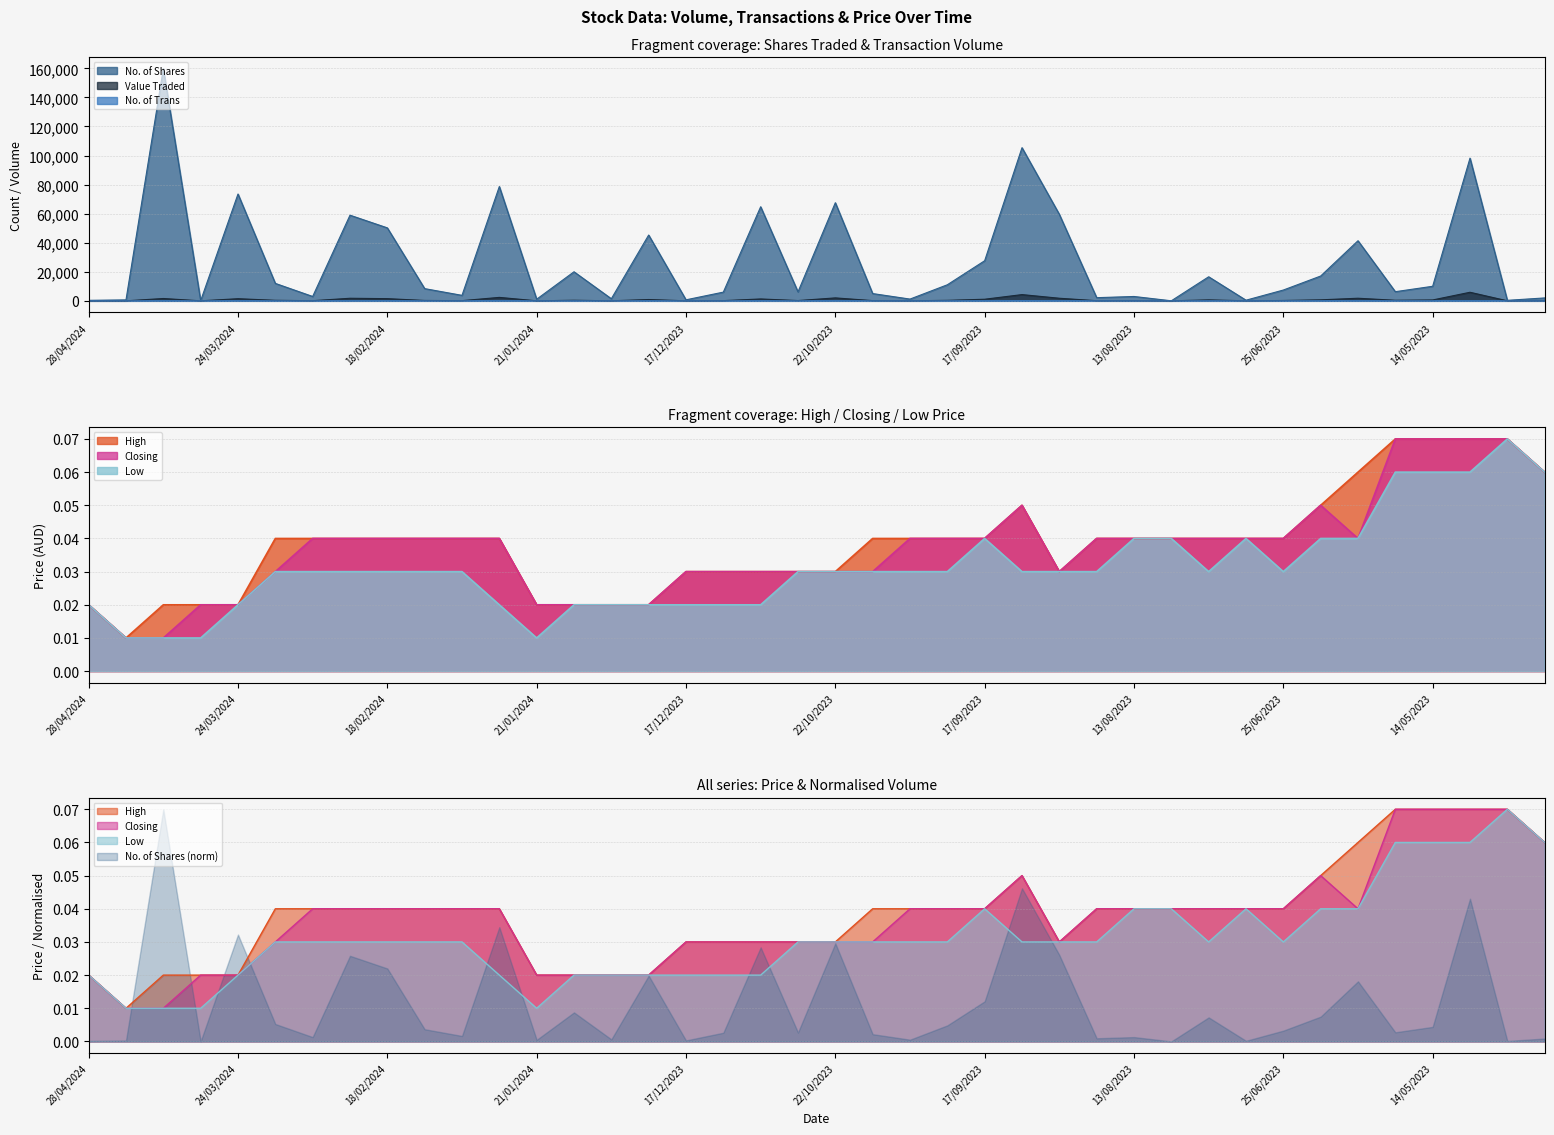

Where is No. of Shares nearest to the value 79919?

28/01/2024